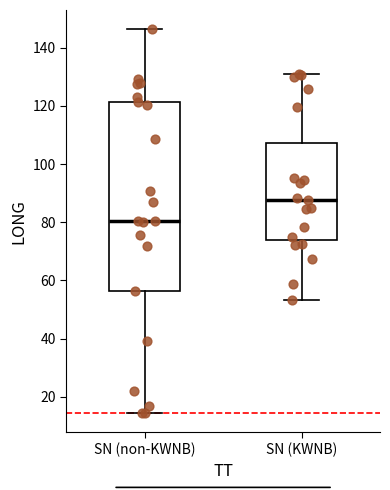

Comparing the boxes themselves (not the whiskers), which one is the tallest?

SN (non-KWNB)